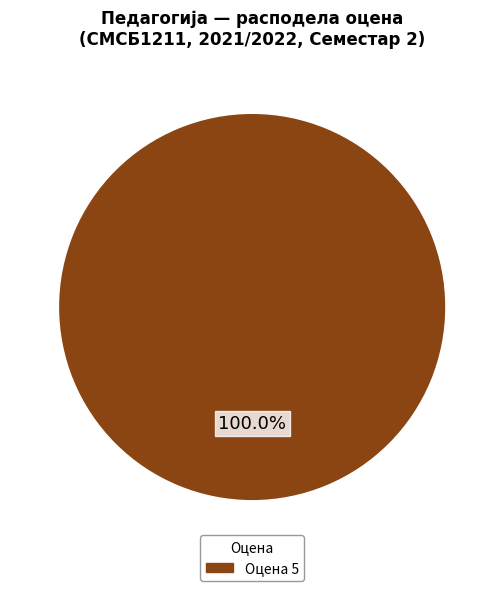

Does any single category account for the majority?

Yes